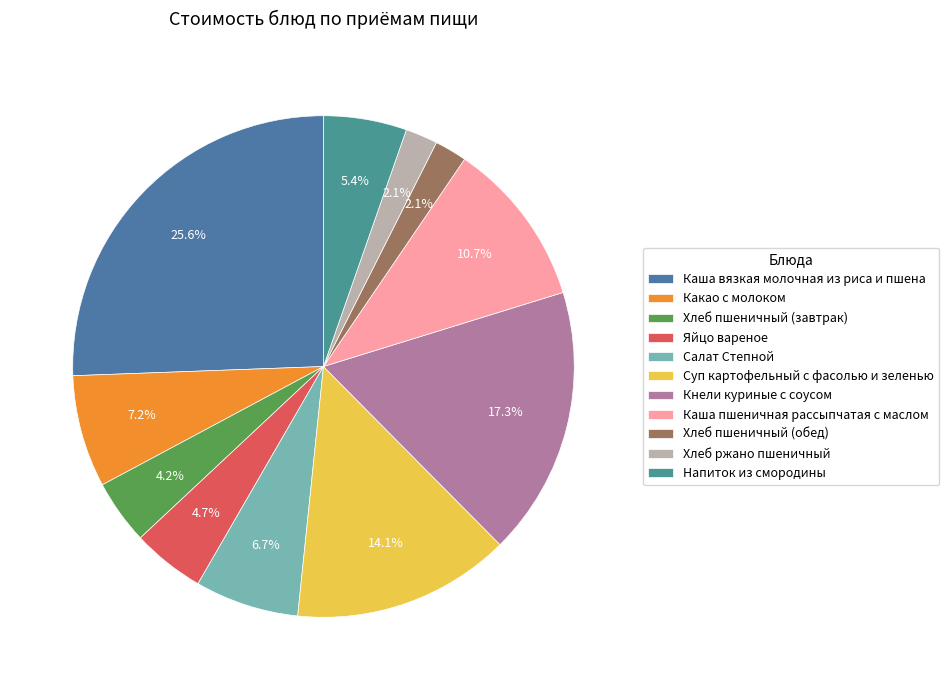

What is the largest slice in the pie chart?

Каша вязкая молочная из риса и пшена